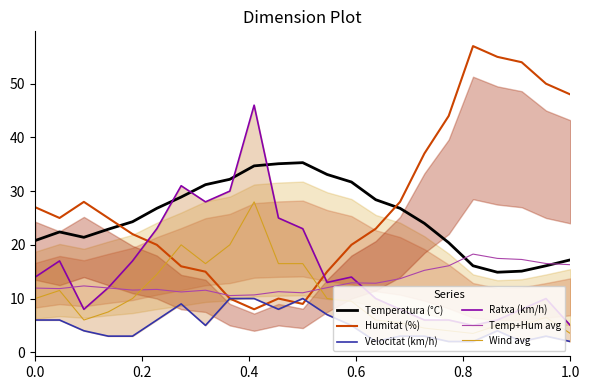

What is the highest value of the Wind avg series?

28.0